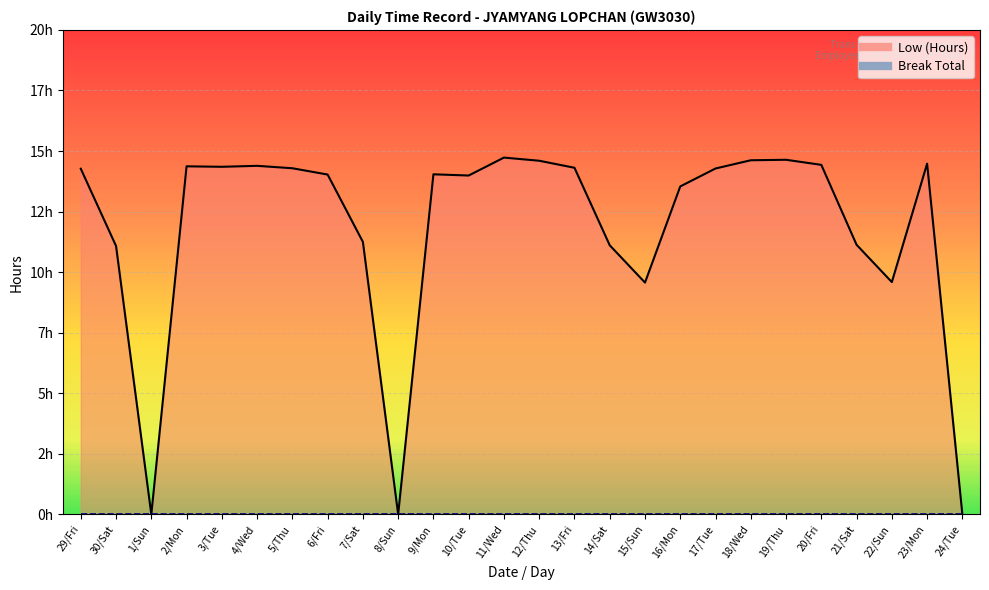

What position from the right is 24/Tue?

1